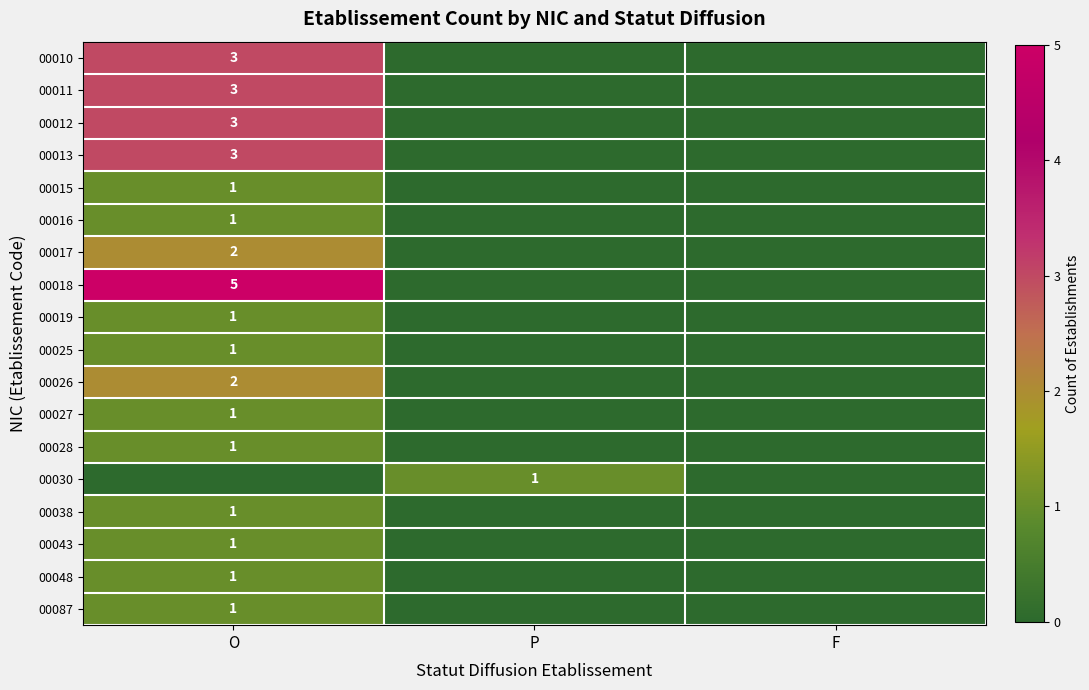

The value of 00010 at O is 1. True or false?

False